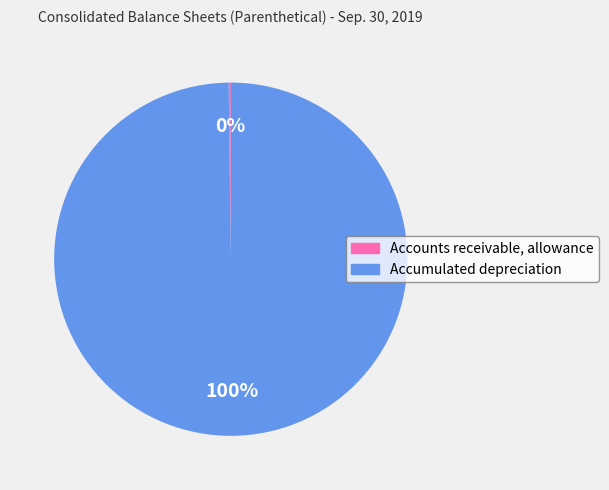

True or false: Accumulated depreciation accounts for 100% of the total.

True